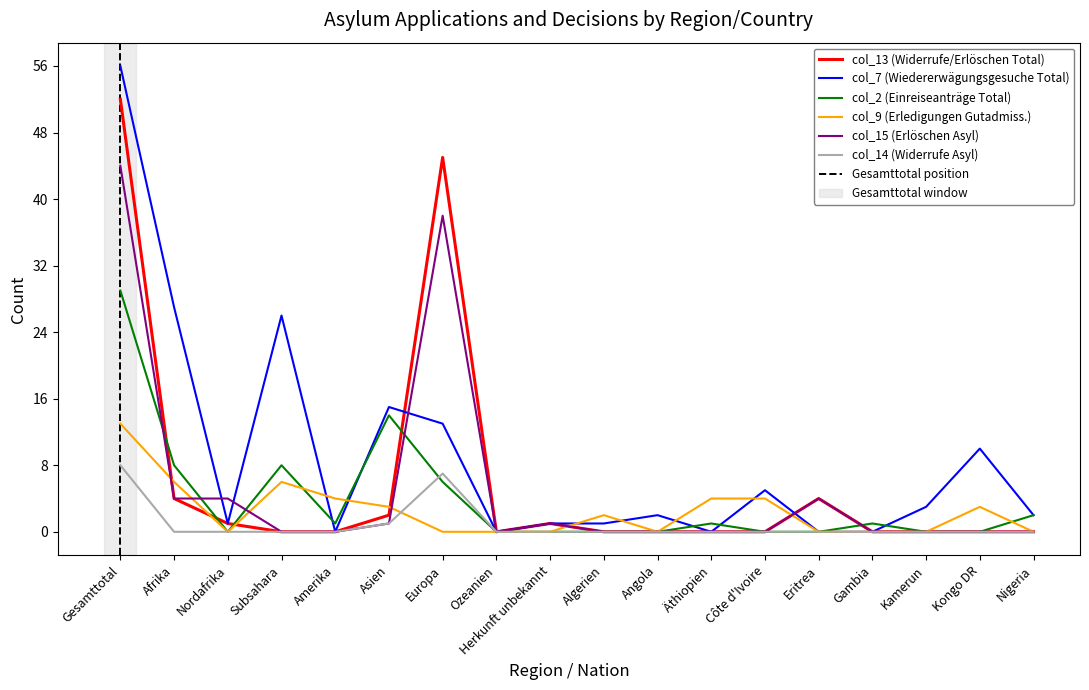

Where does the col_9 series first go above 2?

Gesamttotal